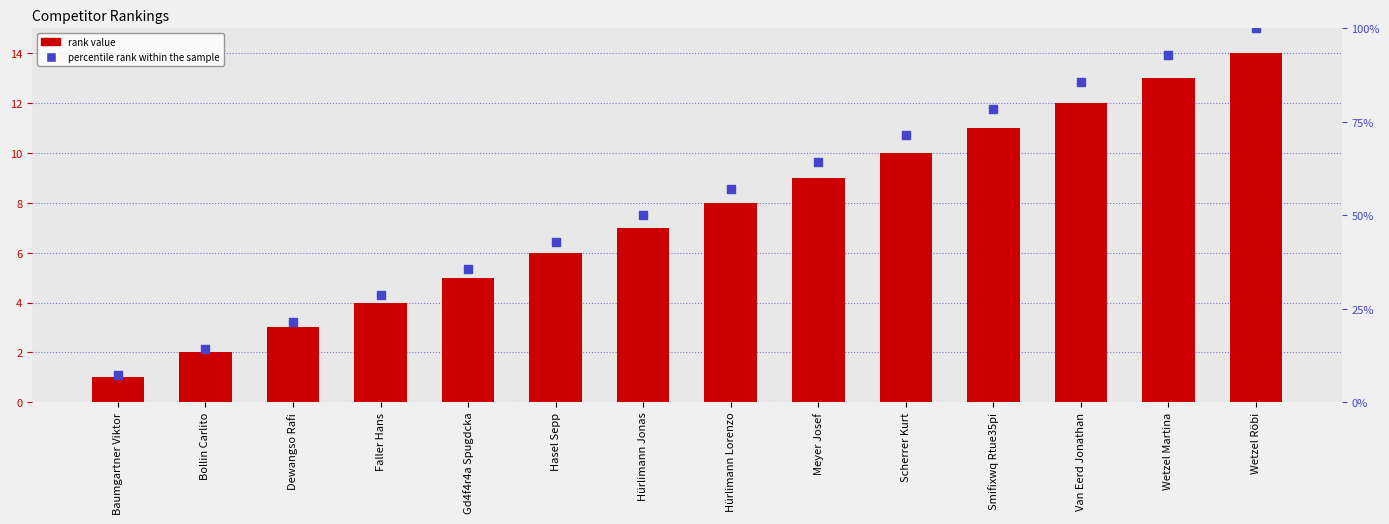

Which series has the widest spread of Y values?

percentile rank within the sample